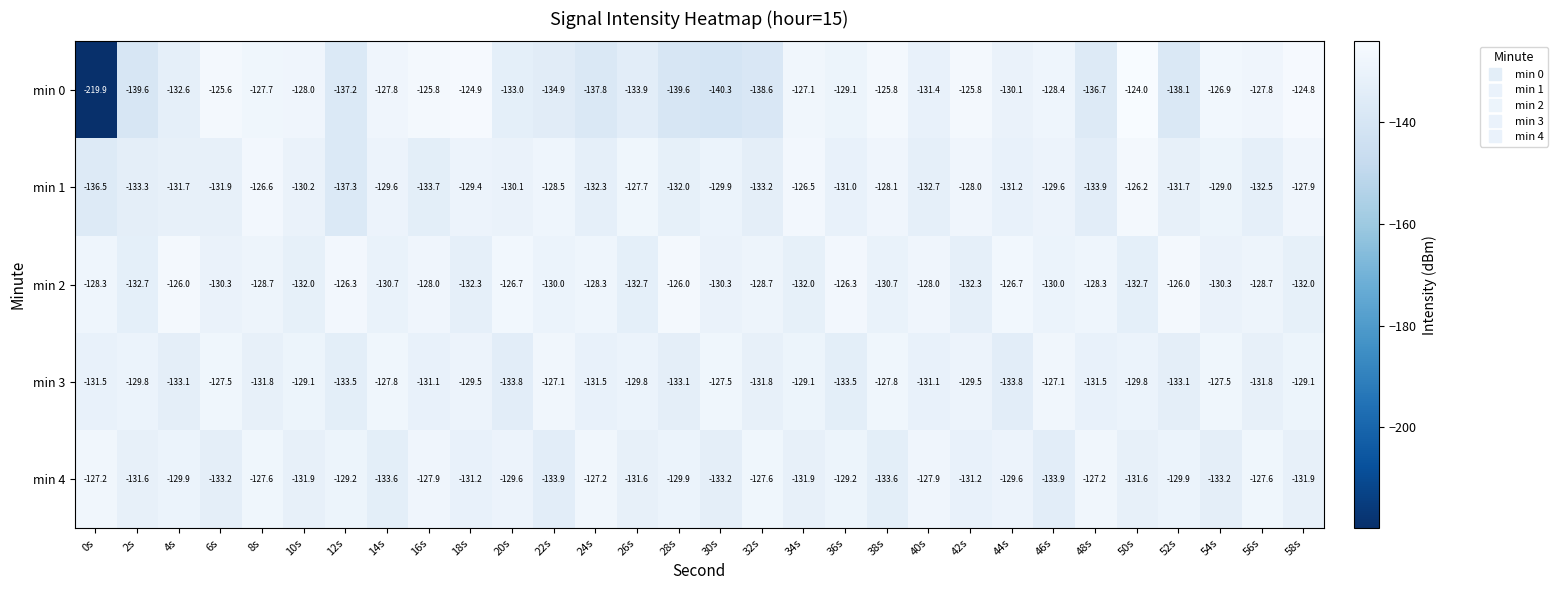

True or false: min 3 has a value of -127.1 at 46s.

True